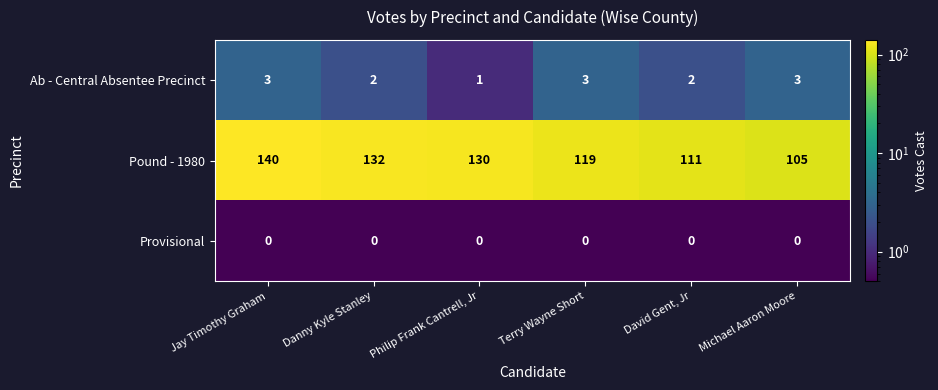

What is the maximum value shown in the chart?

140